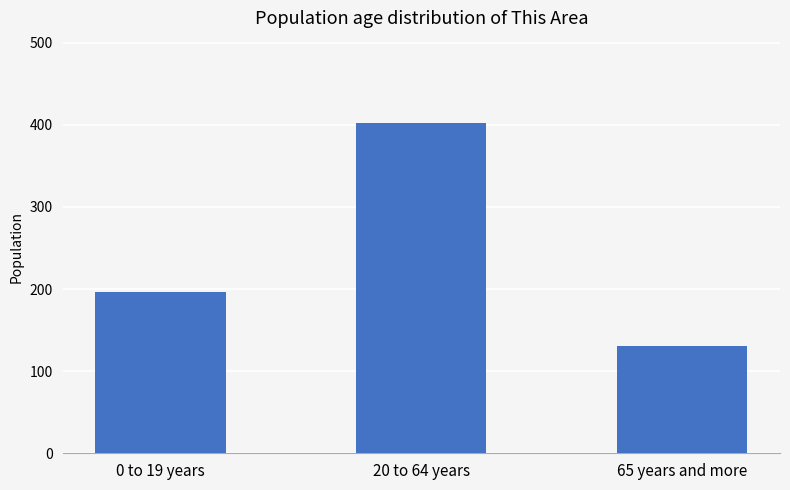

Is it true that the value at 0 to 19 years is 320?

False